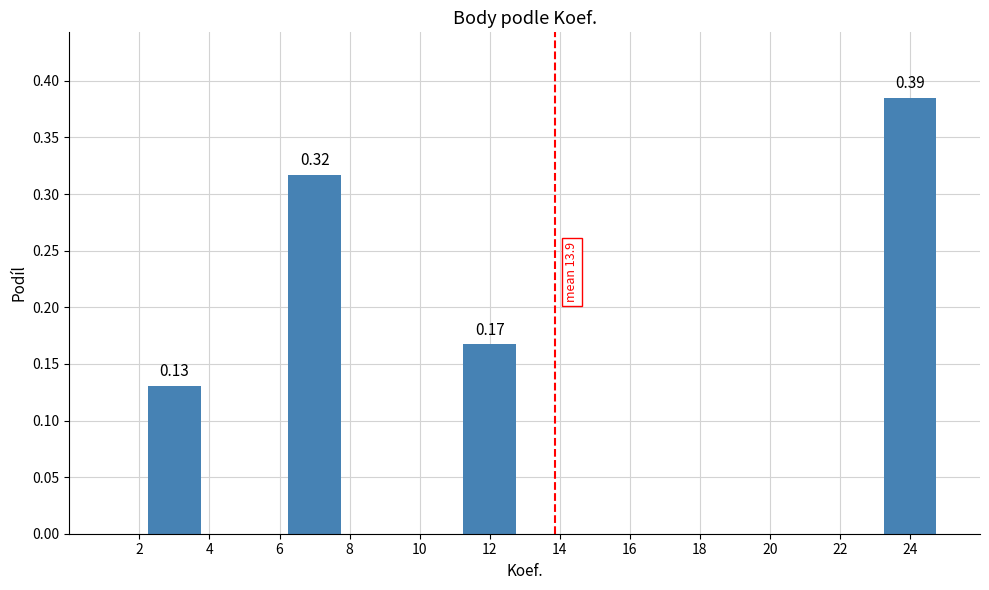

Between 6 and 12, which is larger?

6